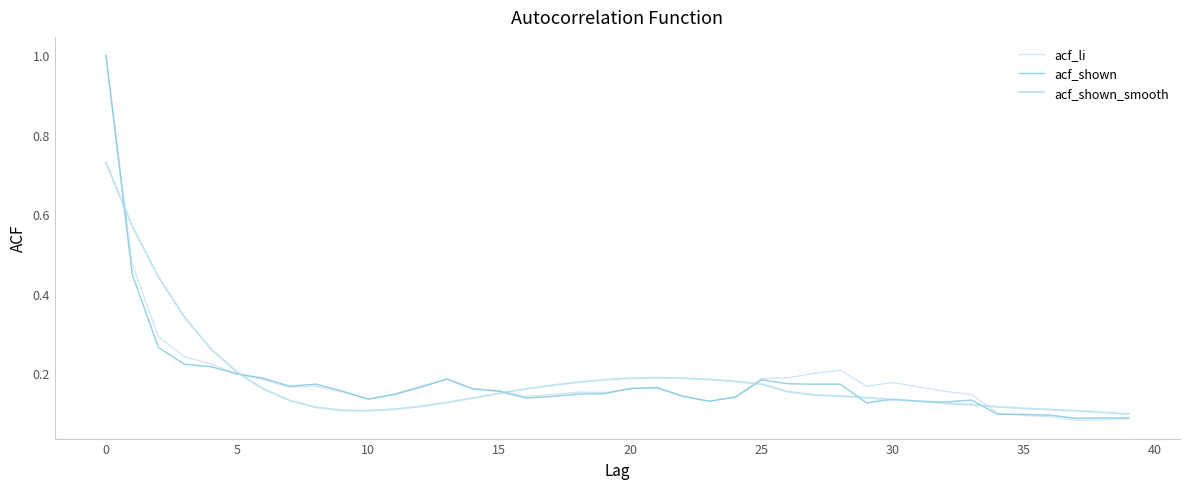

How many lines are shown in the chart?

3